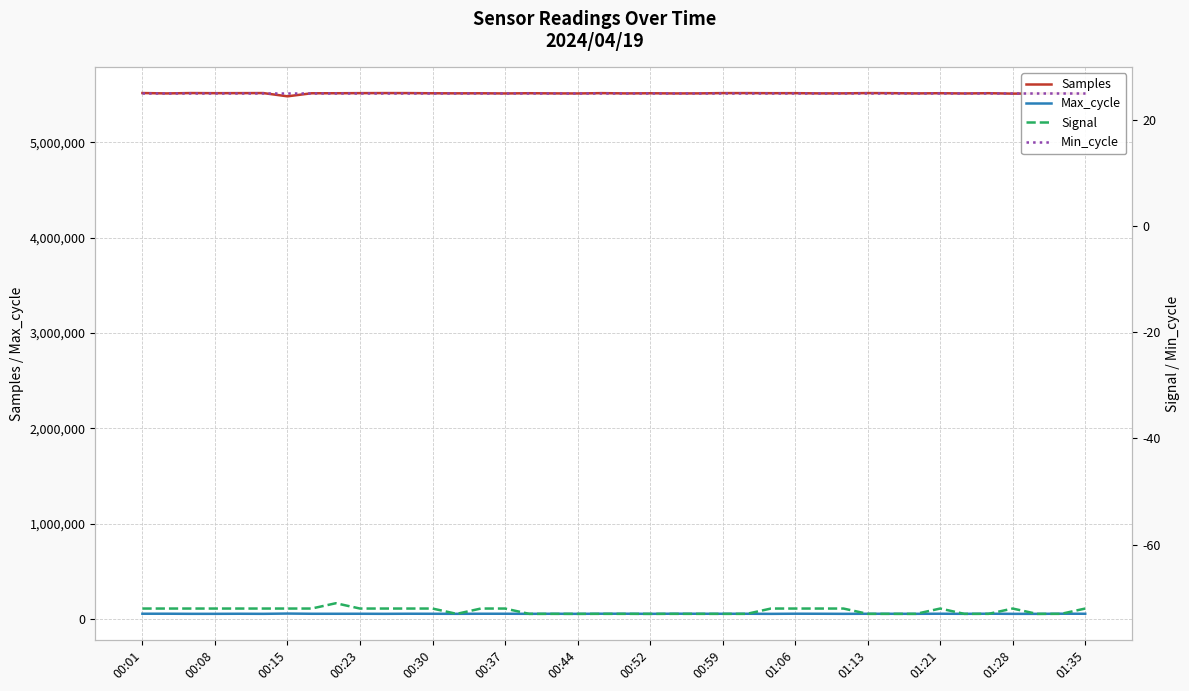

True or false: Max_cycle and Samples cross at least once.

False